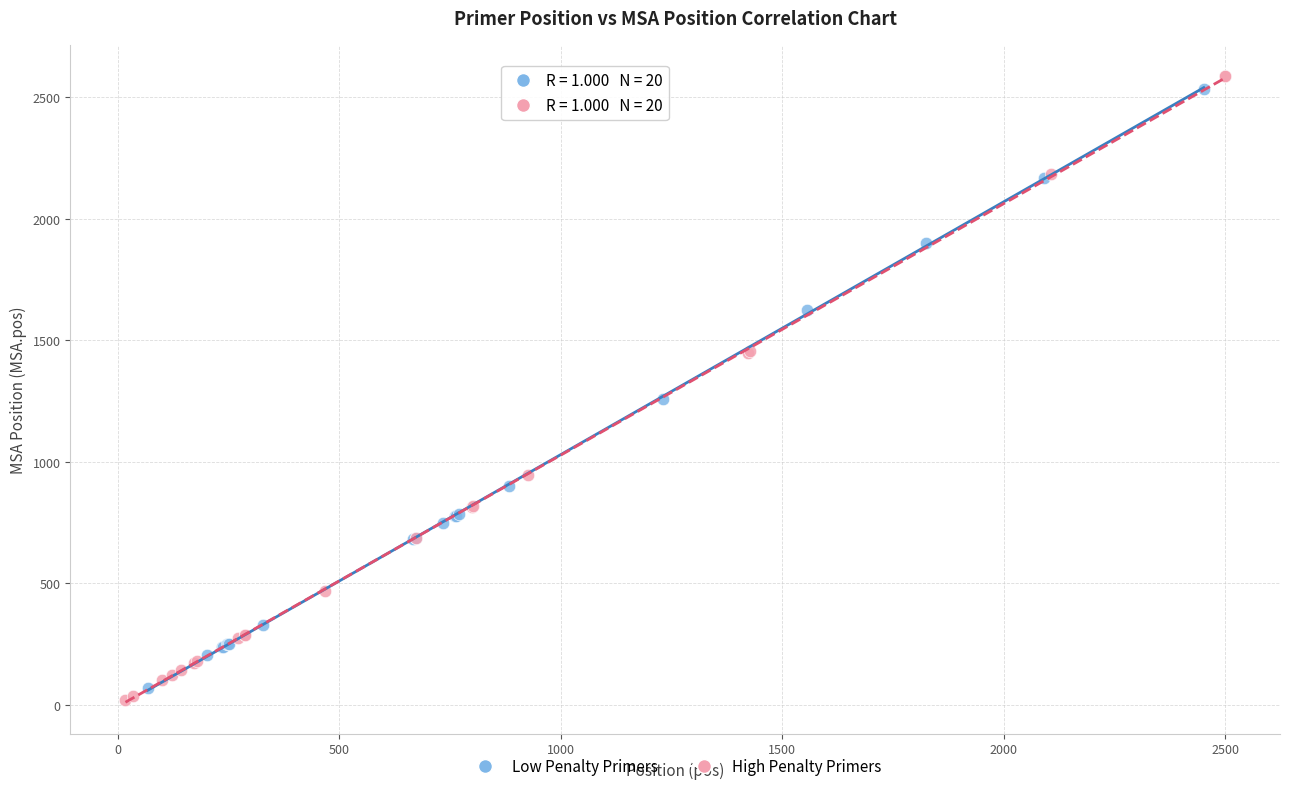

What are all the series names shown in the legend?

Low Penalty Primers, High Penalty Primers